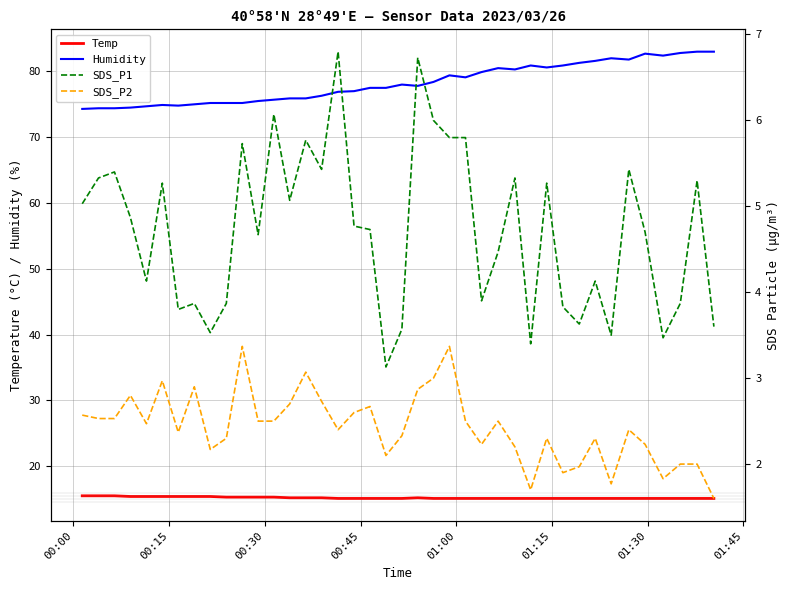

True or false: Humidity and Temp cross at least once.

False